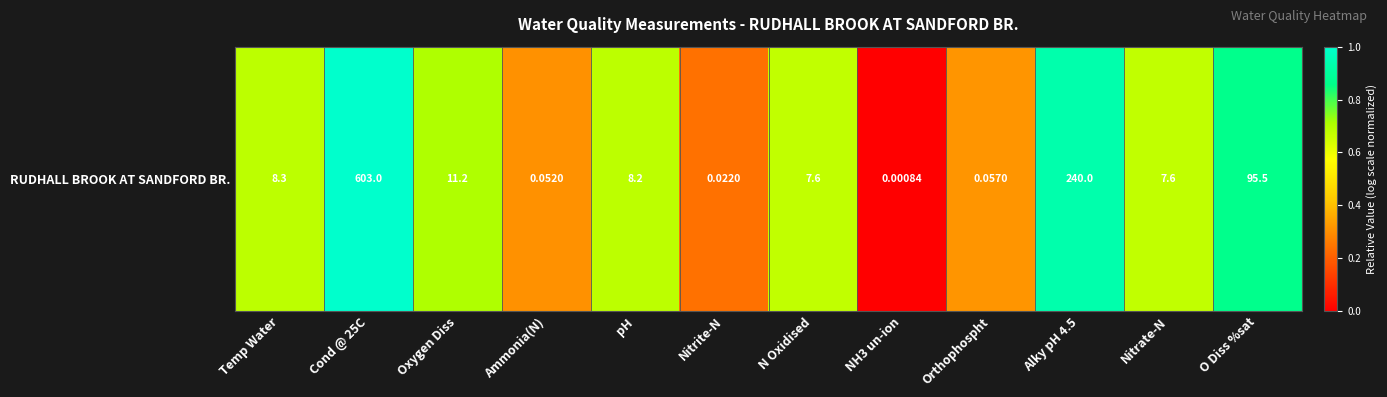

Rank the categories by value from lowest to highest.

NH3 un-ion, Nitrite-N, Ammonia(N), Orthophospht, Nitrate-N, N Oxidised, pH, Temp Water, Oxygen Diss, O Diss %sat, Alky pH 4.5, Cond @ 25C